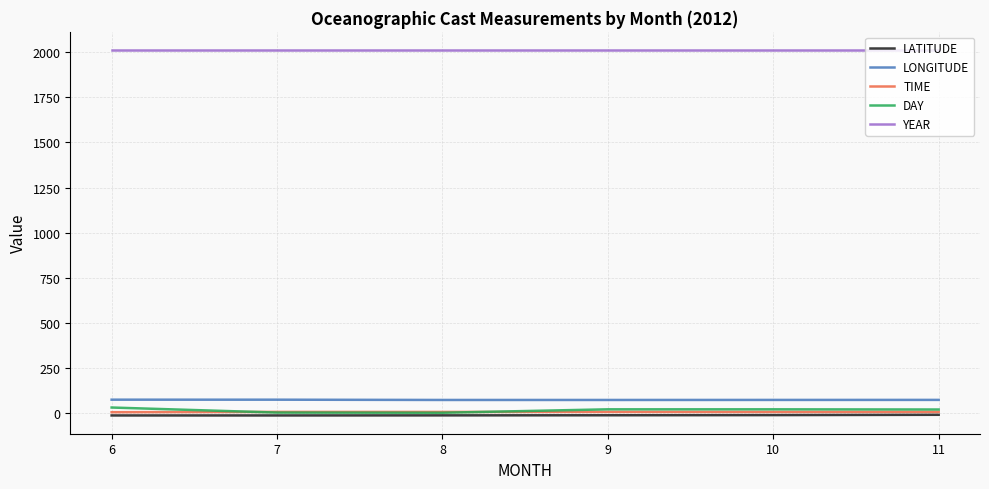

Which series has the widest spread of values?

DAY